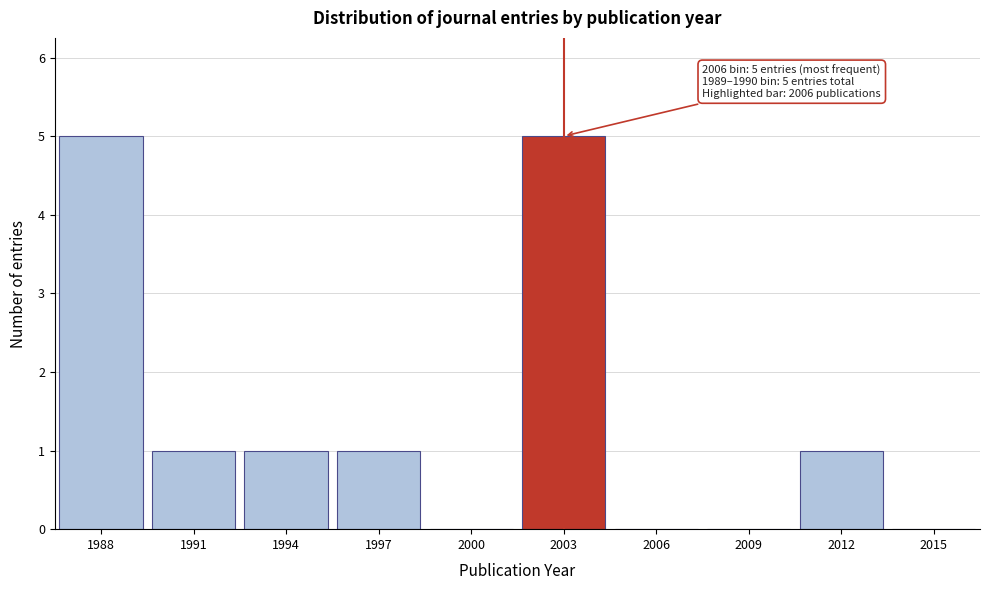

Reading left to right, list all the values displayed in this chart.

1988=5	1991=1	1994=1	1997=1	2000=0	2003=5	2006=0	2009=0	2012=1	2015=0